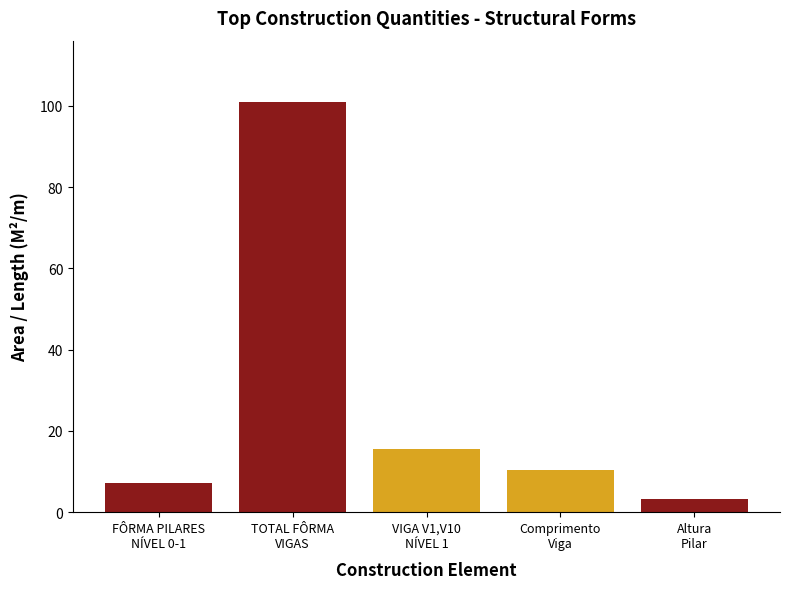

What is the label of the 5th bar from the left?

Altura
Pilar